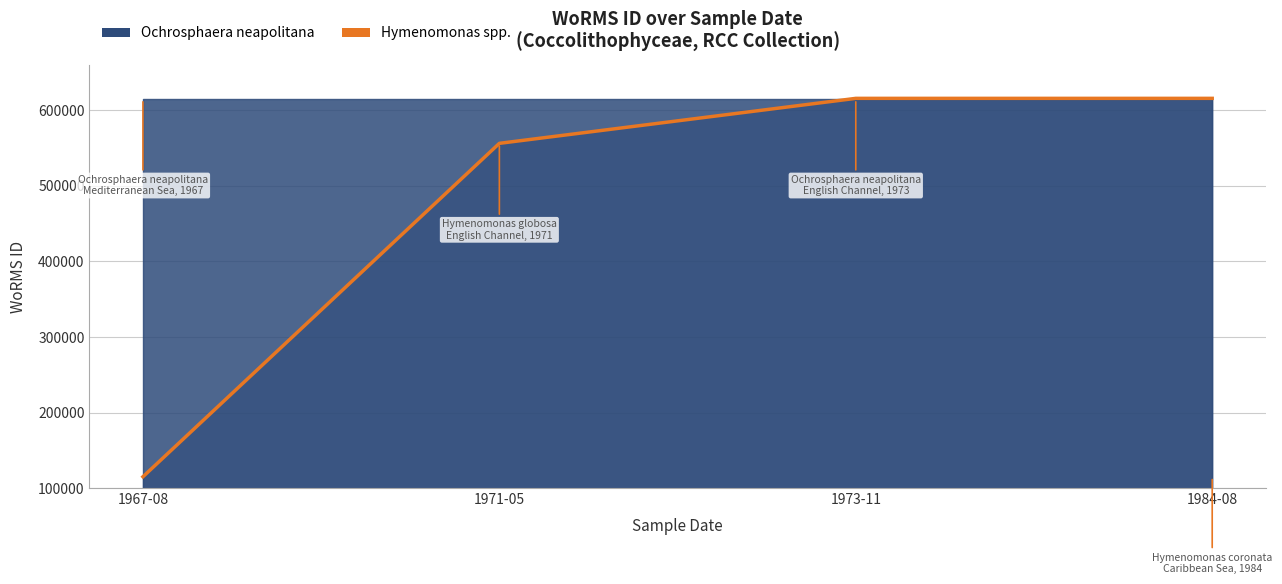

What position from the left is 1967-08?

1